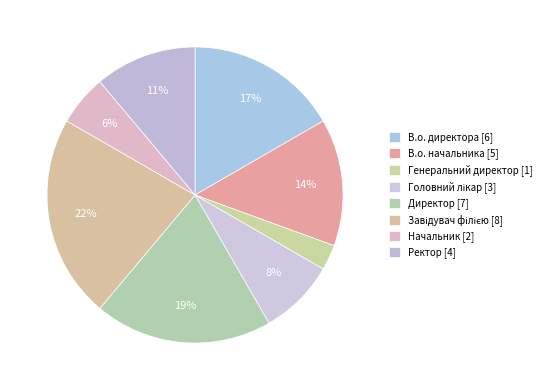

To the nearest percent, what is the difference between the largest and smallest slice percentages?

19%